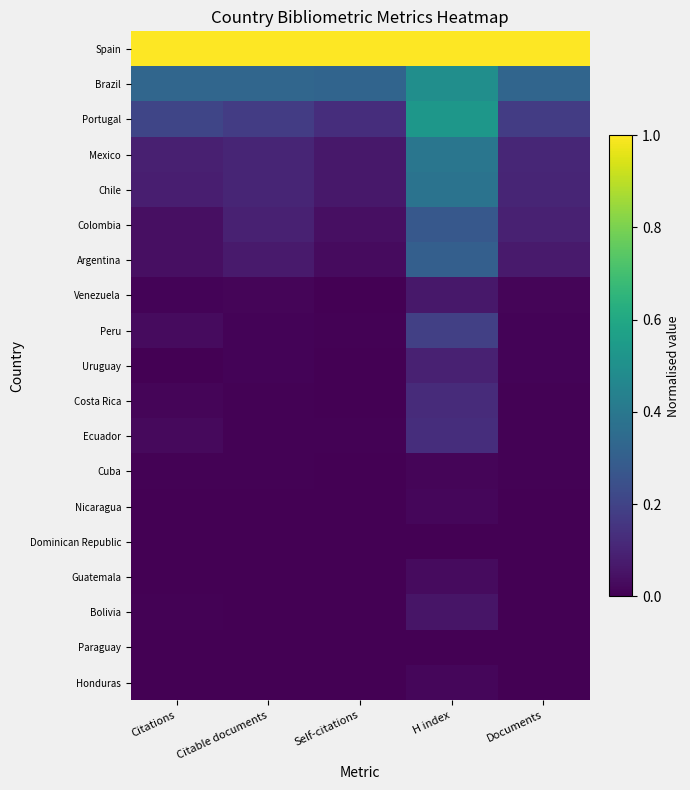

List the series in order of their peak value, highest first.

Spain, Portugal, Brazil, Mexico, Chile, Argentina, Colombia, Peru, Ecuador, Costa Rica, Uruguay, Venezuela, Bolivia, Guatemala, Nicaragua, Honduras, Cuba, Dominican Republic, Paraguay